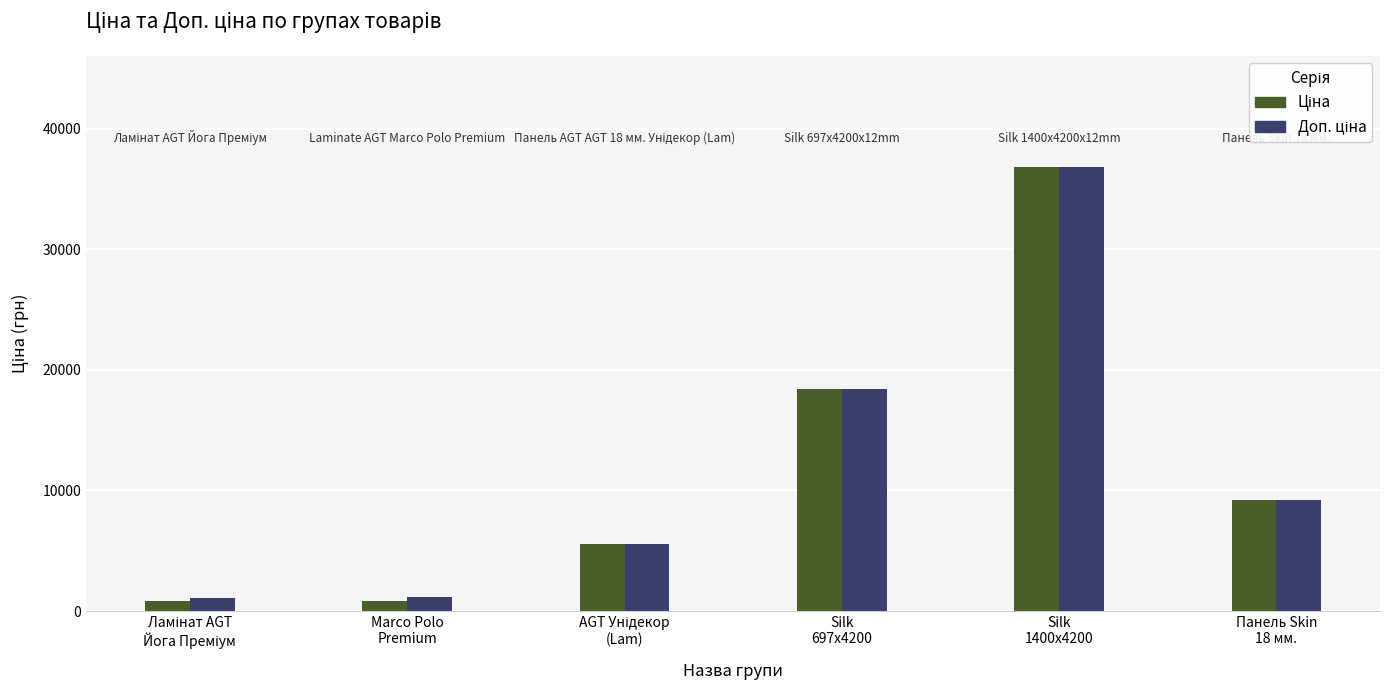

What is the label of the 6th bar from the left?

Панель Skin
18 мм.